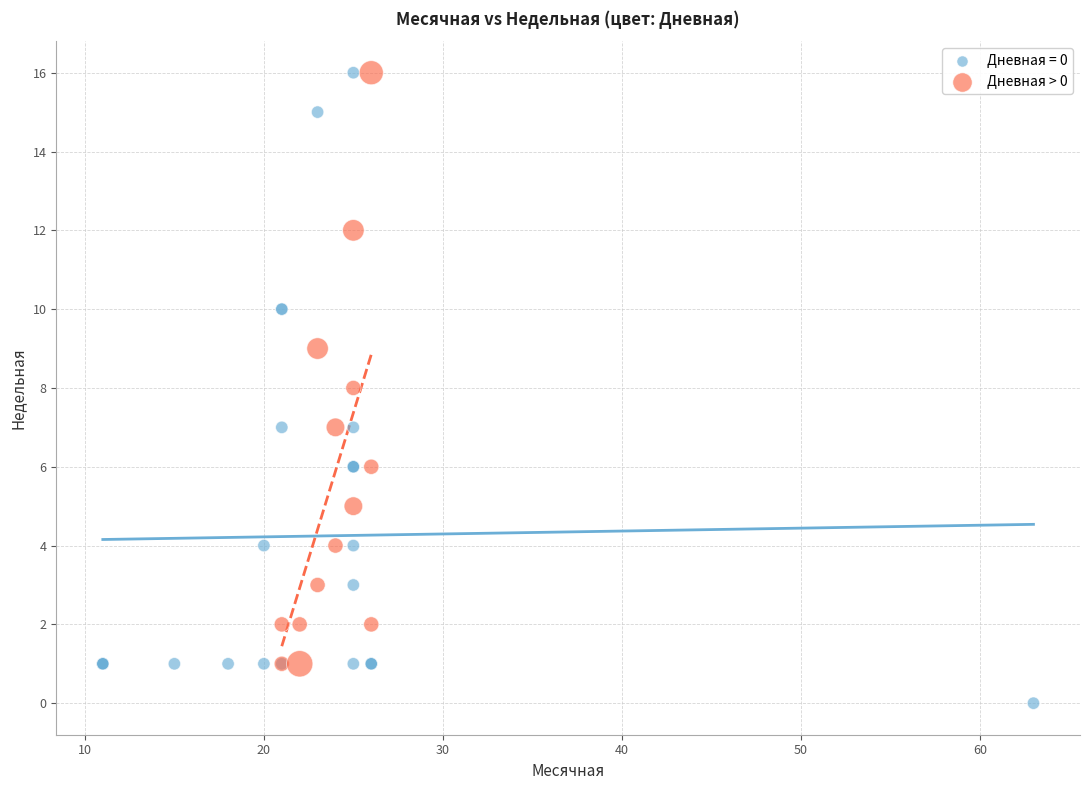

Which series contains the lowest Y value?

Дневная = 0